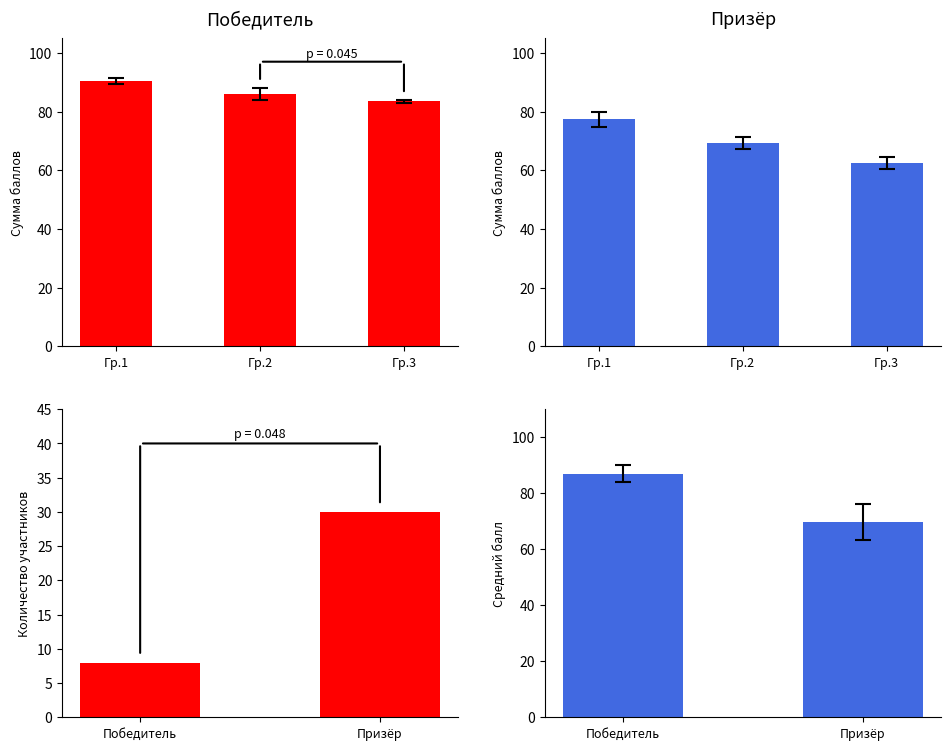

How many distinct data groups are displayed?

2